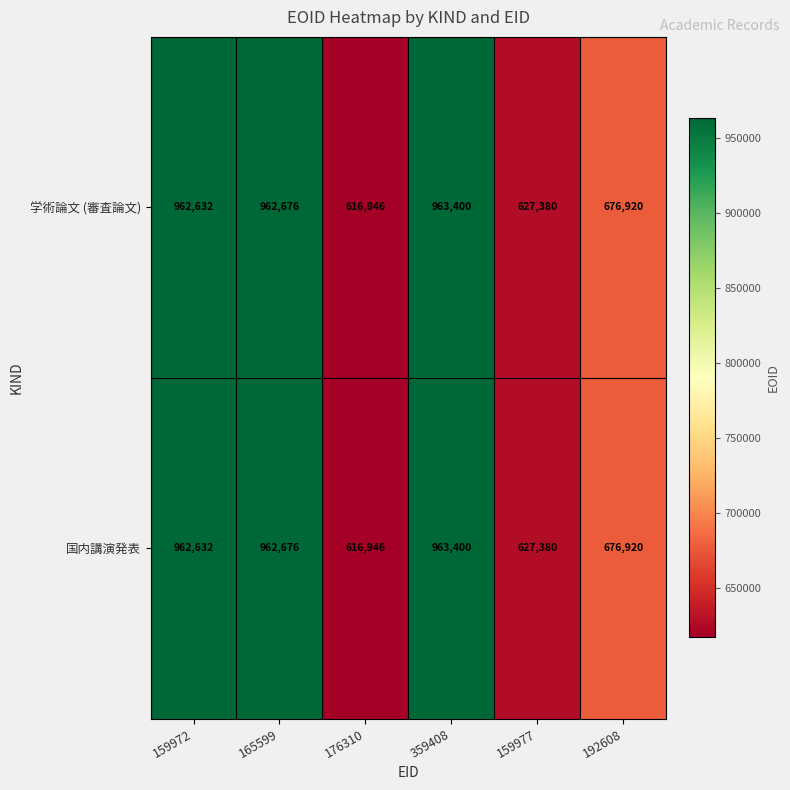

What is the difference between the 国内講演発表 values at 159972 and 165599?

44